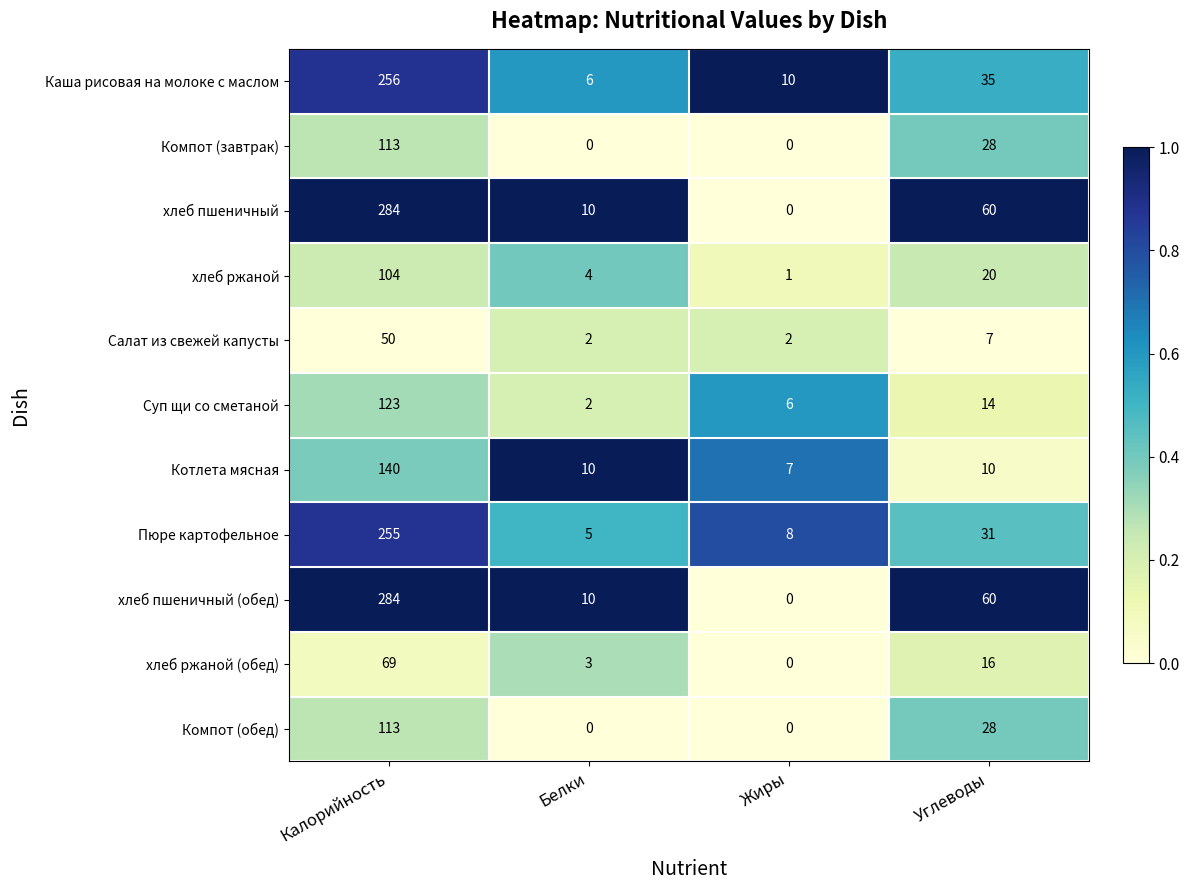

Where is Суп щи со сметаной nearest to the value 62?

Углеводы